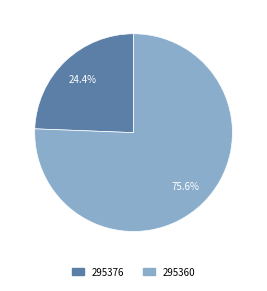

The 295360 slice represents 76% of the pie. True or false?

True